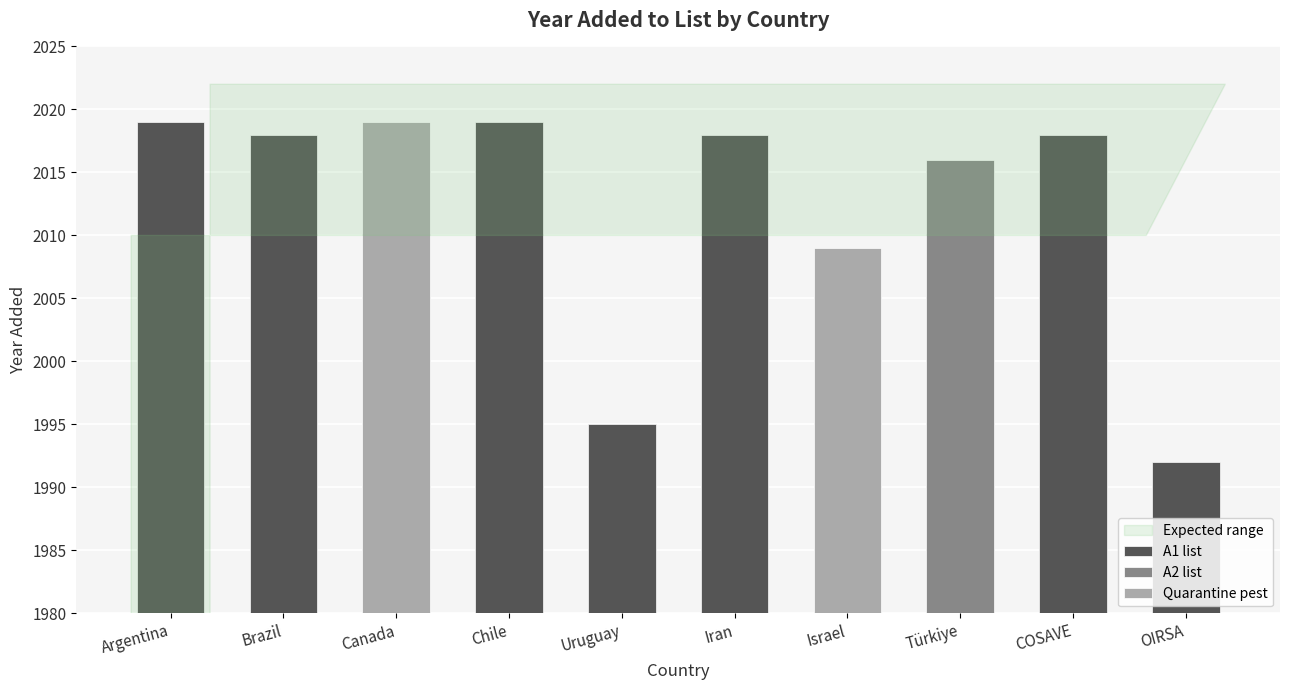

What is the difference between the second highest and minimum values?

27